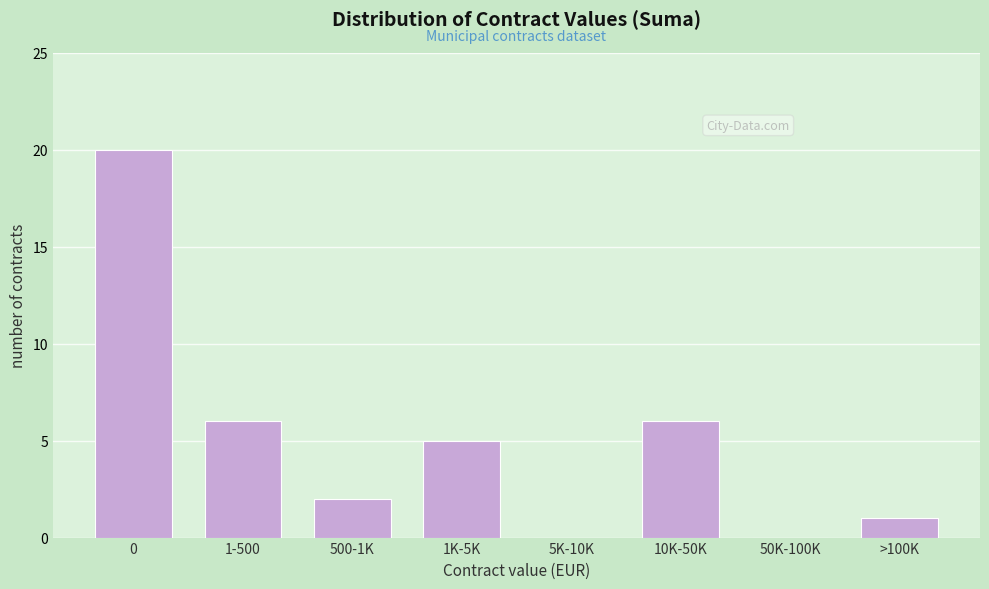

Reading right to left, list all the values displayed in this chart.

>100K=1	50K-100K=0	10K-50K=6	5K-10K=0	1K-5K=5	500-1K=2	1-500=6	0=20